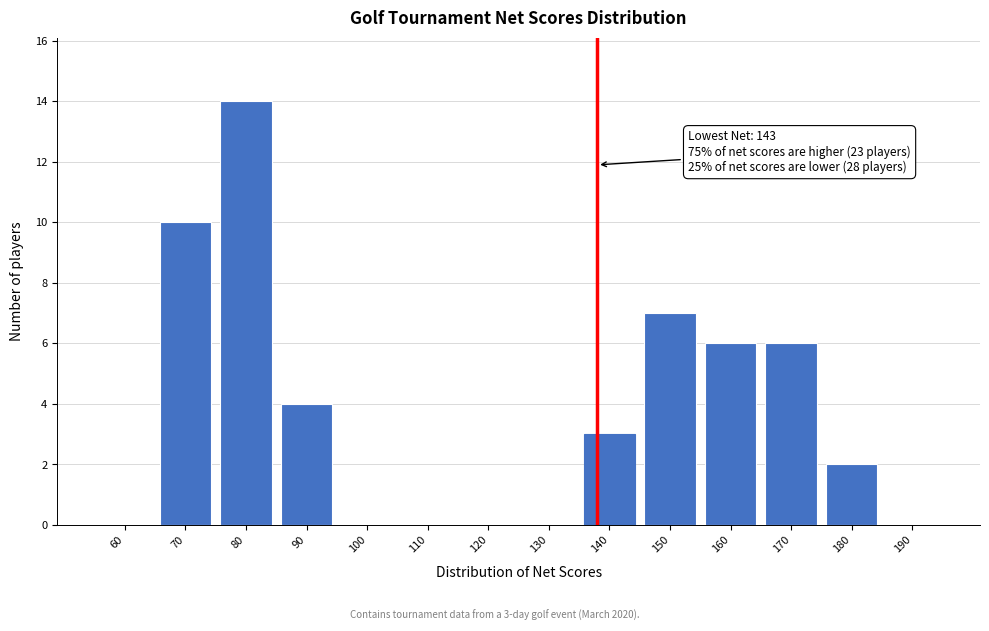

Reading left to right, list all the values displayed in this chart.

60=0	70=10	80=14	90=4	100=0	110=0	120=0	130=0	140=3	150=7	160=6	170=6	180=2	190=0